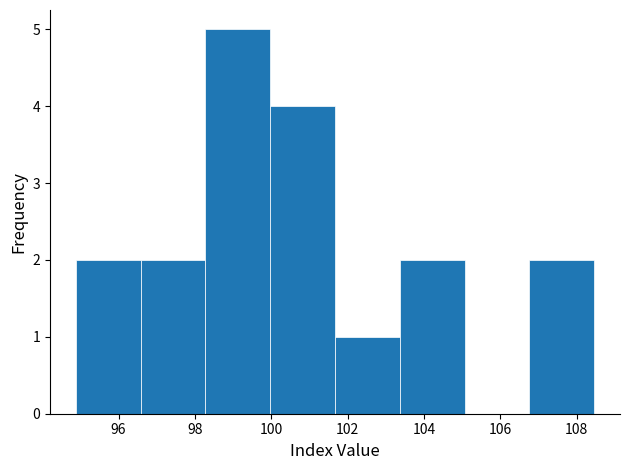

Reading left to right, transcribe this chart: for each bar, give the range it covers on the x-axis and its height. Neither the bar edges nor the heights are printed on the chart, so give them approximately, as read against the axes.

94.8 to 96.6: 2
96.6 to 98.2: 2
98.2 to 100.0: 5
100.0 to 101.6: 4
101.6 to 103.4: 1
103.4 to 105.0: 2
105.0 to 106.8: 0
106.8 to 108.4: 2